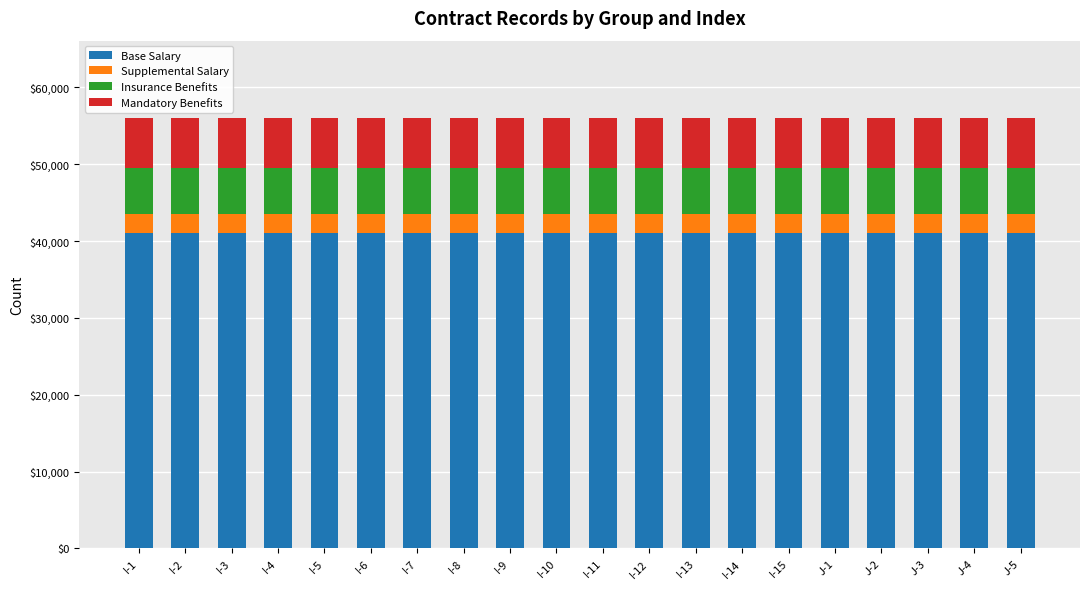

What is the sum of all Base Salary values?

820000